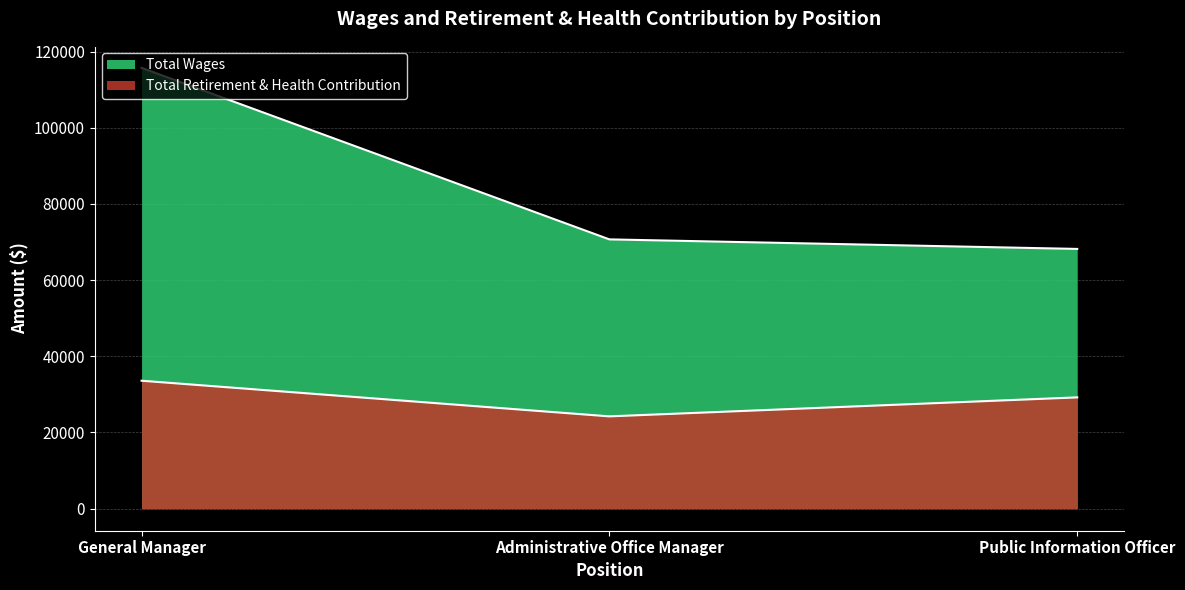

What is the difference between the maximum and minimum values in the Total Retirement & Health Contribution series?

9358